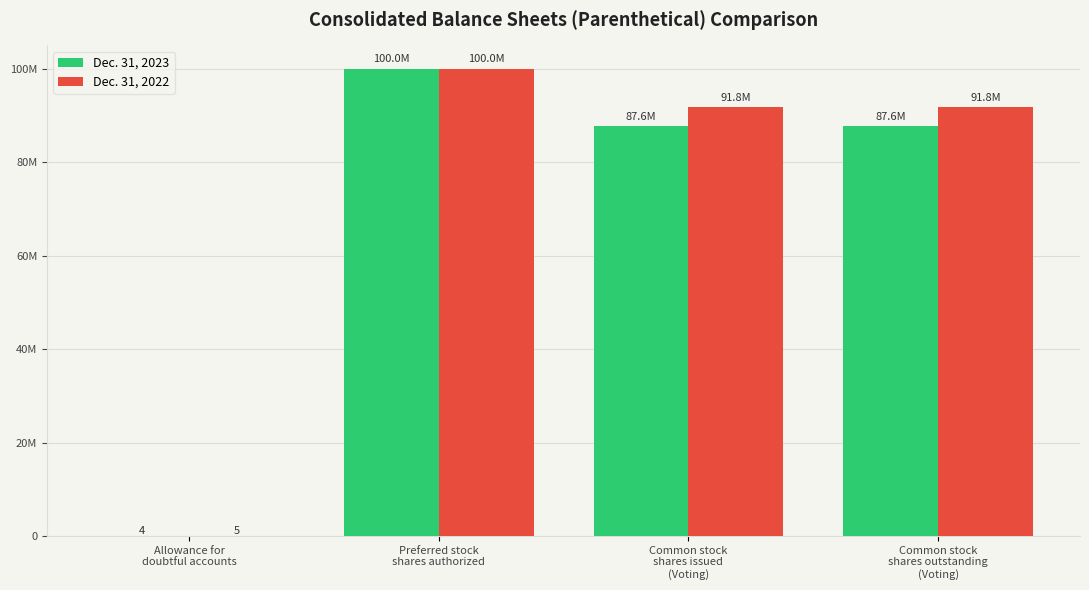

Reading left to right, what are all the values shown in this chart?

Dec. 31, 2023: 4	100000000	87648046	87648046
Dec. 31, 2022: 5	100000000	91788885	91788885